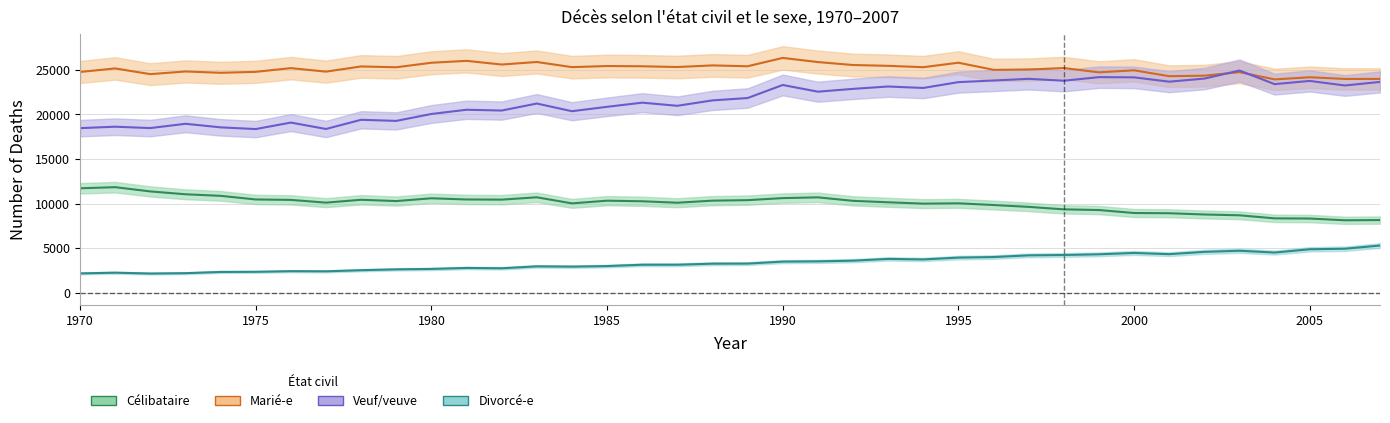

How many interior local valleys does the Divorcé-e series have?

7